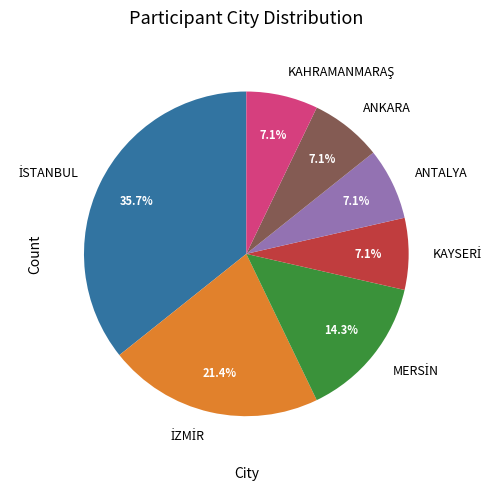

To the nearest percent, what is the average slice percentage?

14%